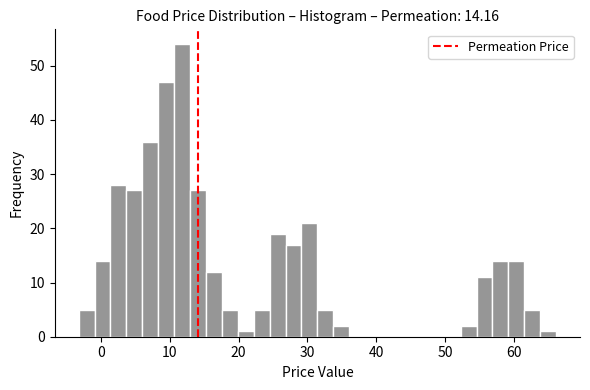

Read against the x-axis, roughly where is the centre of the tallest bar?

12